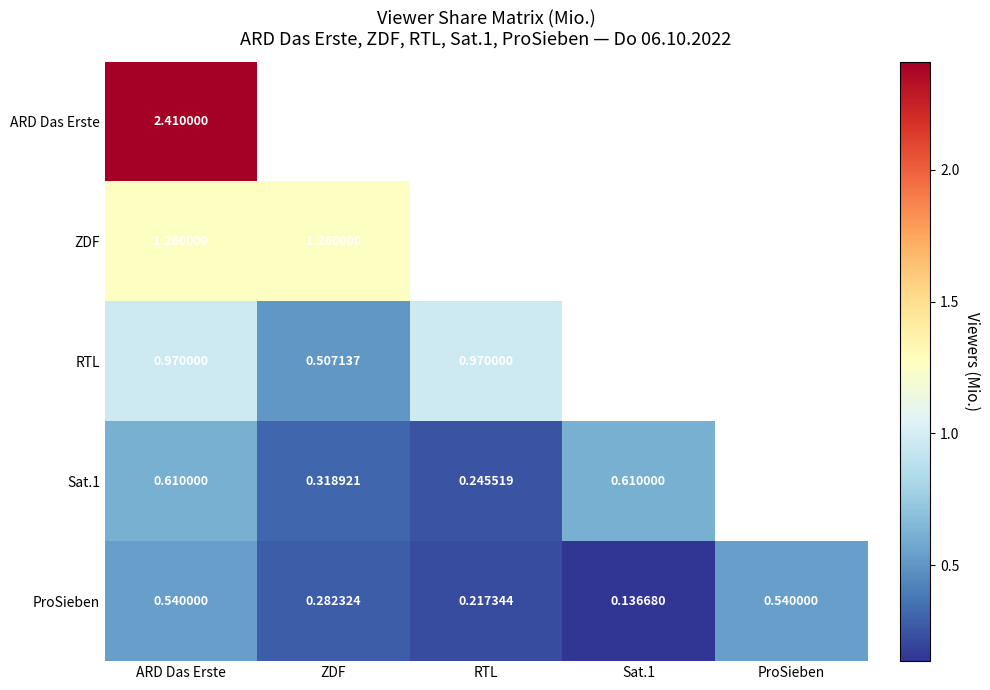

Where is ZDF nearest to the value 1?

ARD Das Erste